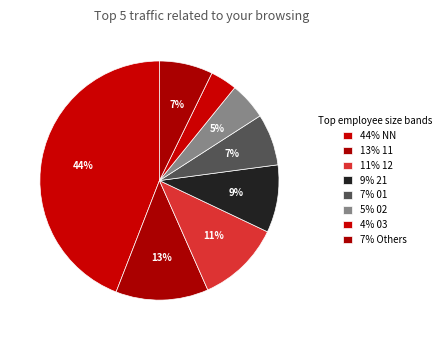

How many segments does this pie chart have?

8